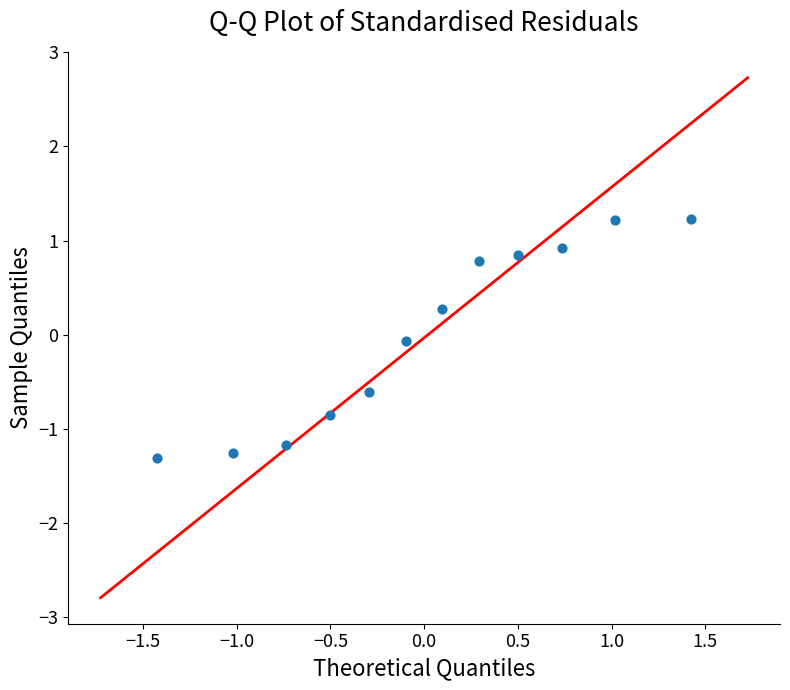

What is the range of Y values (max minus min)?

2.5